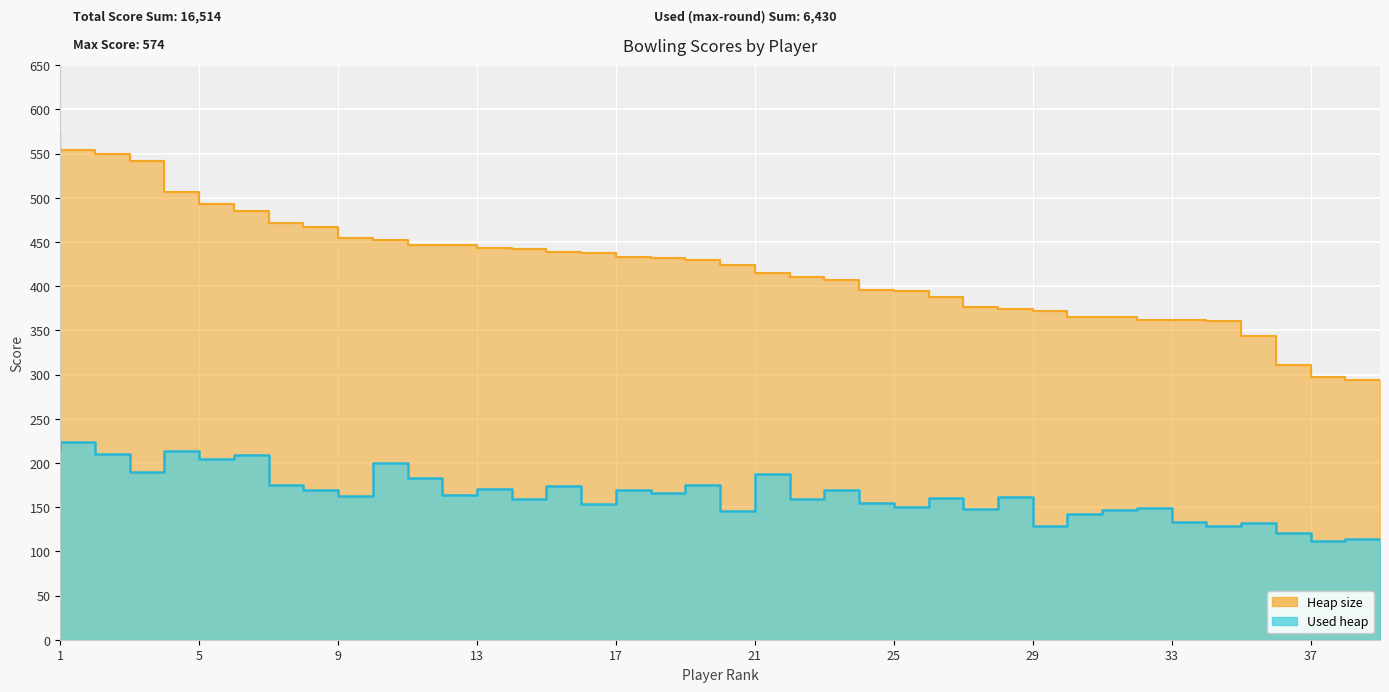

What is the difference between the second highest and minimum values in the Heap size (Total) series?

260